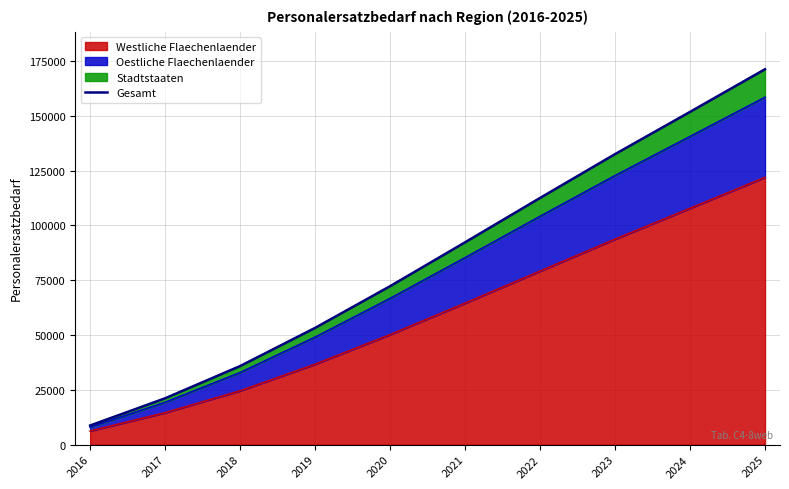

True or false: the data has more than 1 interior local peaks.

False